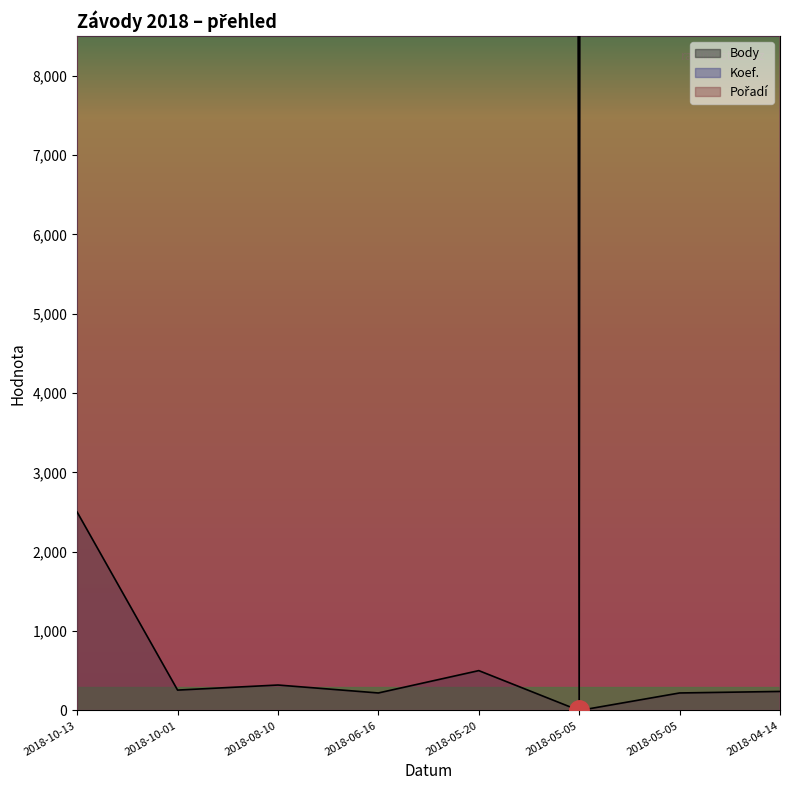

How many categories are shown in the chart?

8